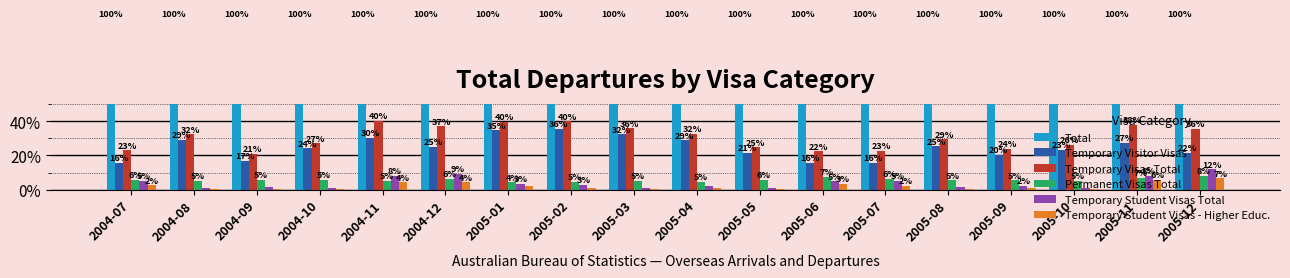

Is it true that Total equals 148.3 at 2005-11?

False